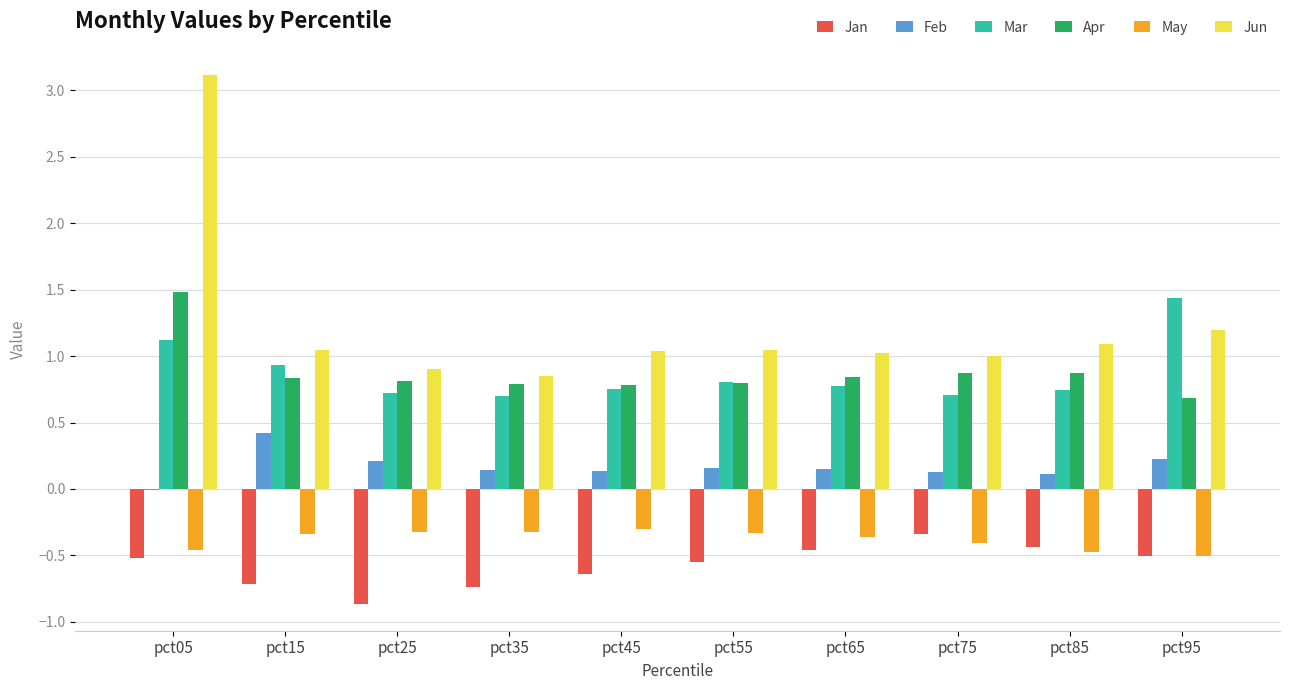

Which category has the highest value across all series?

pct05